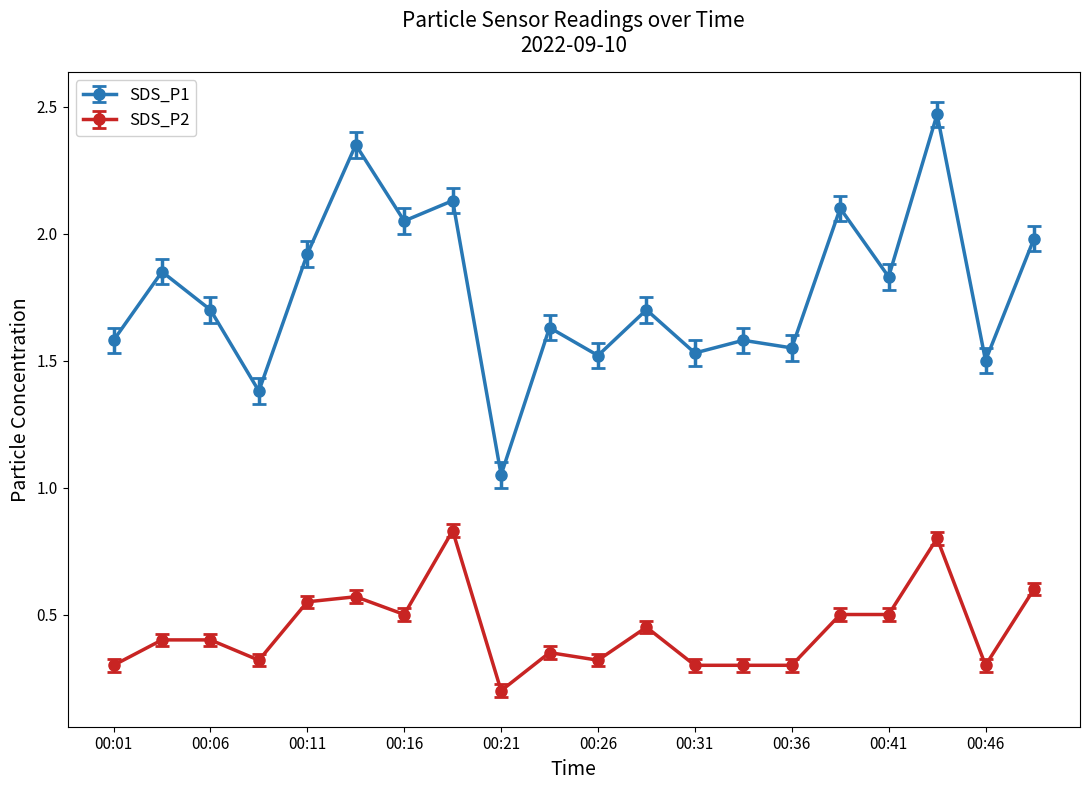

What is the sum of all SDS_P2 values?

8.8